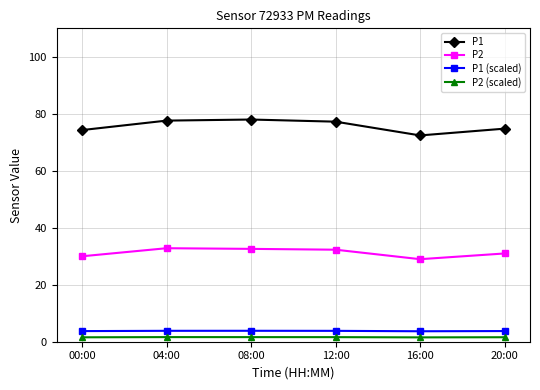

What is the maximum value shown in the chart?

78.0